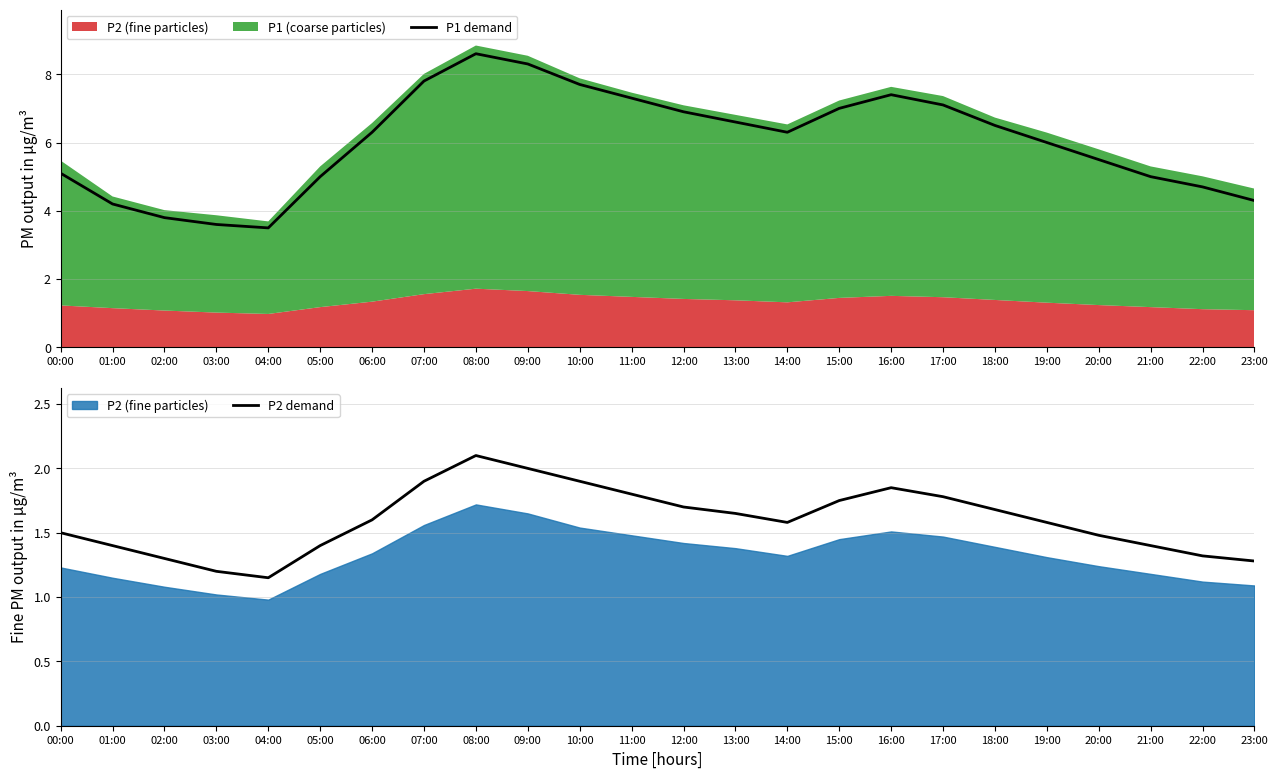

At which category does P2 demand reach its first local peak?

08:00